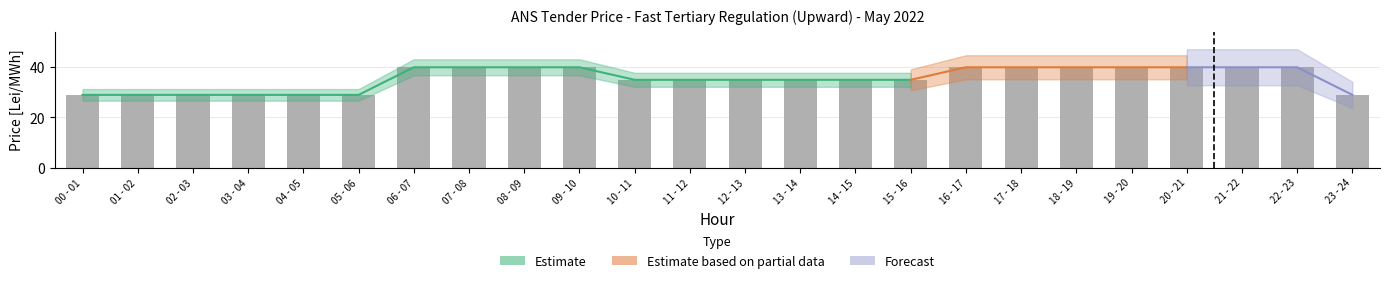

The Estimate series shows 67 at 17 - 18. True or false?

False